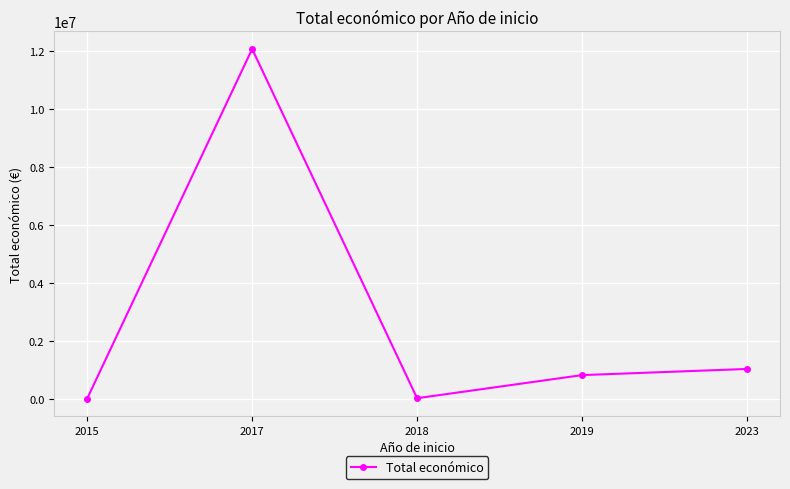

Between 2018 and 2023, which is larger?

2023